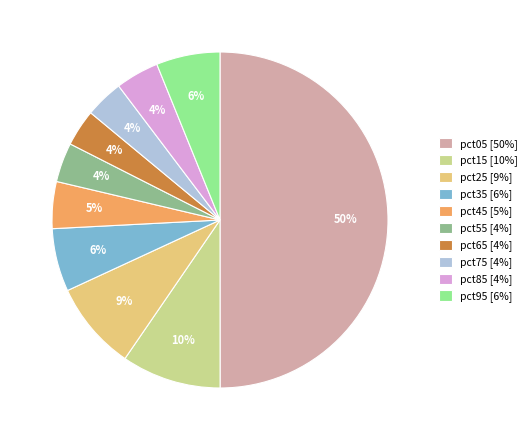

How many slices are in this pie chart?

10